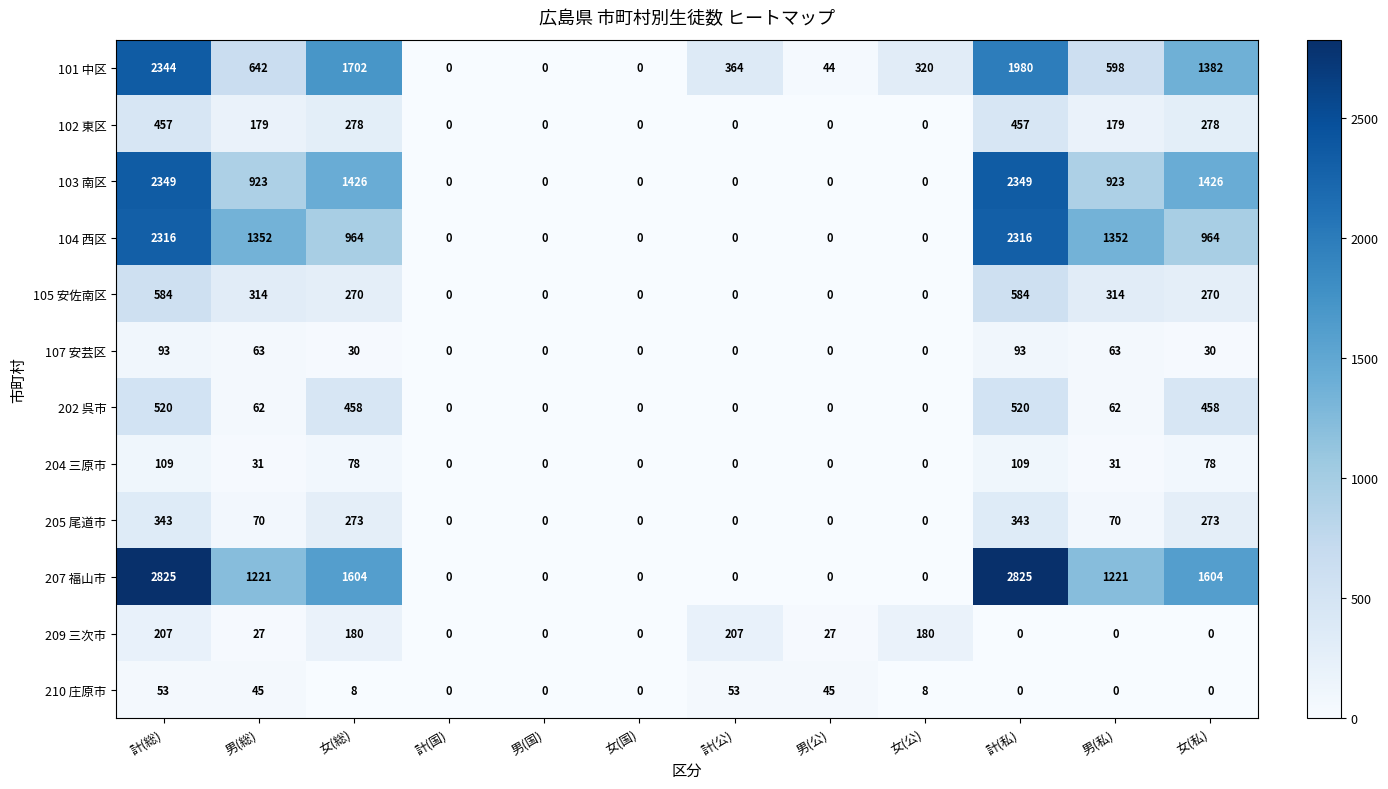

What is the difference between the second highest and second lowest values in the 207 福山市 series?

2825